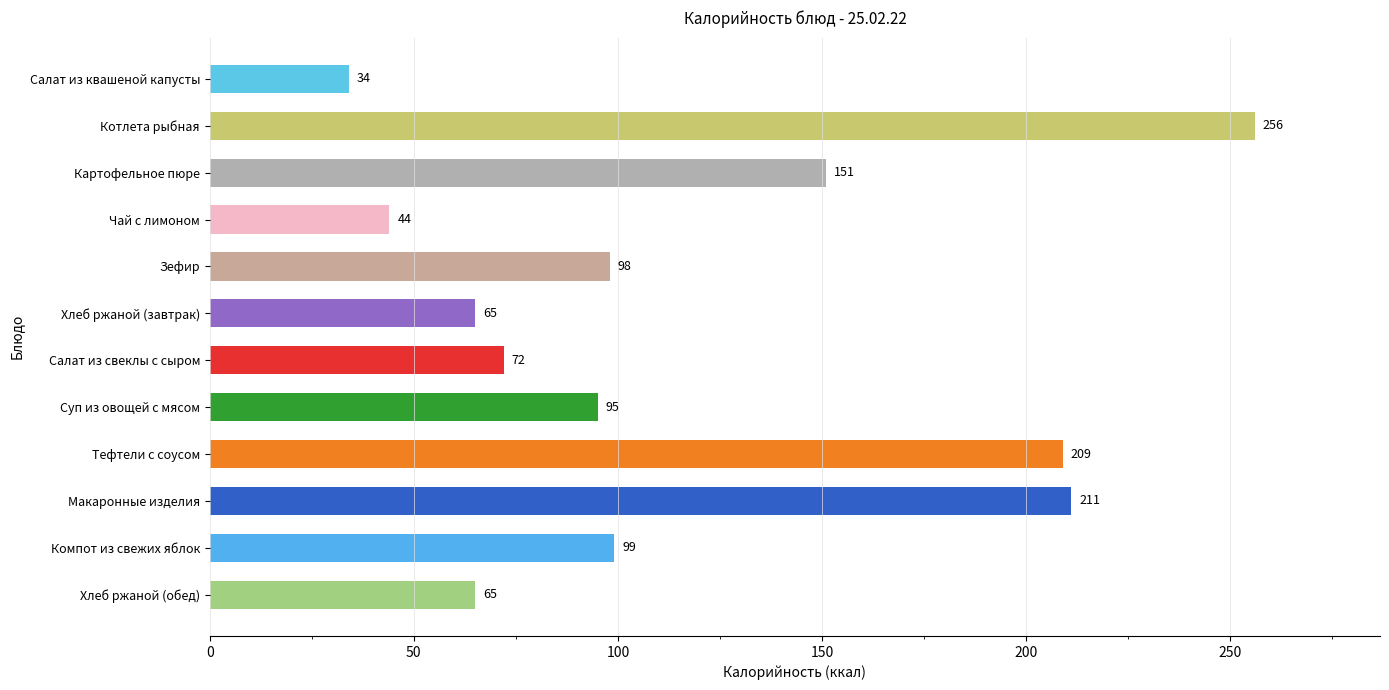

Is it true that the value at Зефир is 98?

True